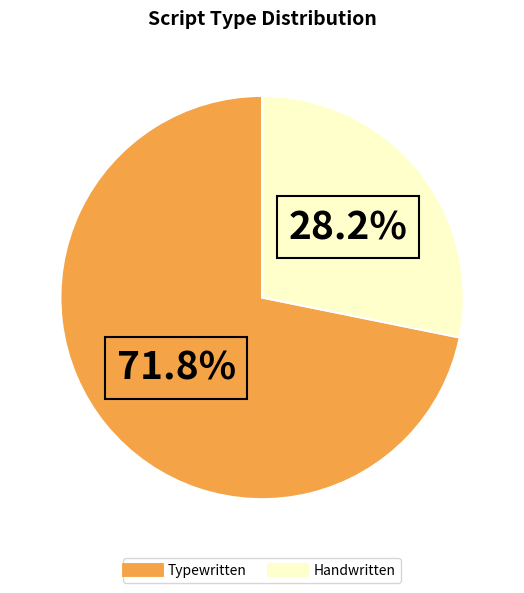

What percentage is NOT represented by Typewritten?

28.2%